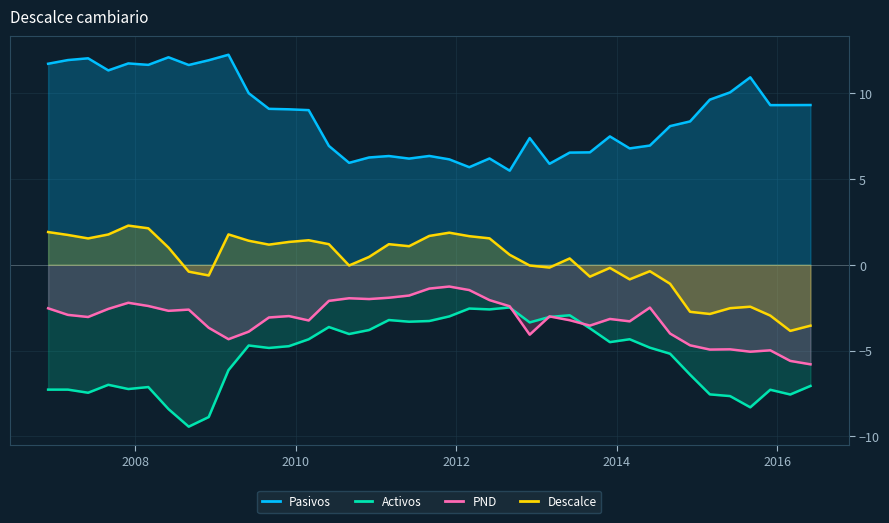

What is the minimum value for PND?

-5.8